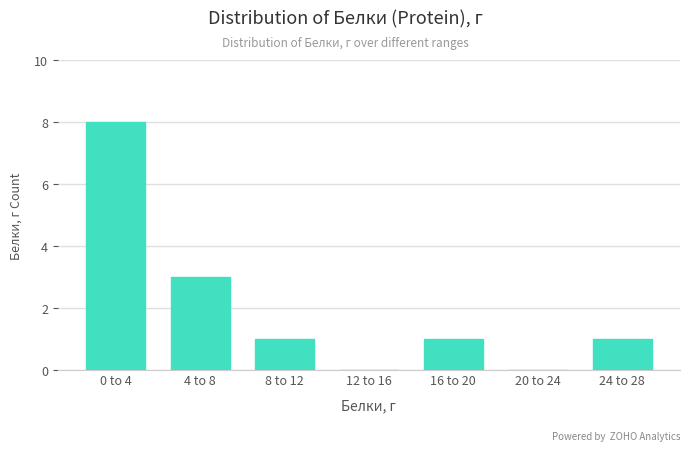

Reading left to right, list all the values displayed in this chart.

0 to 4=8	4 to 8=3	8 to 12=1	12 to 16=0	16 to 20=1	20 to 24=0	24 to 28=1